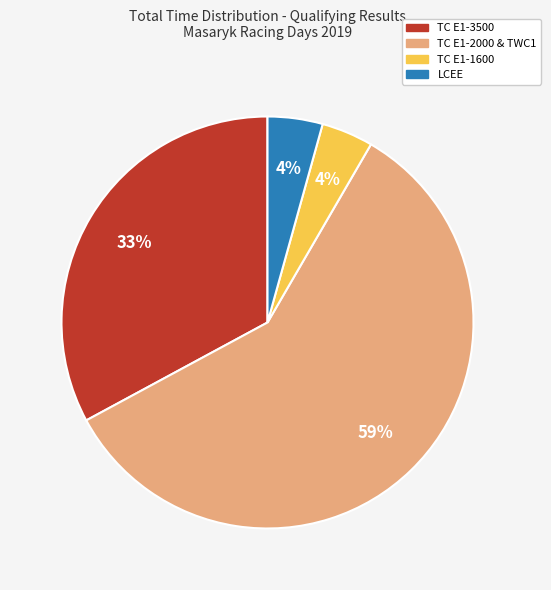

How many segments does this pie chart have?

4